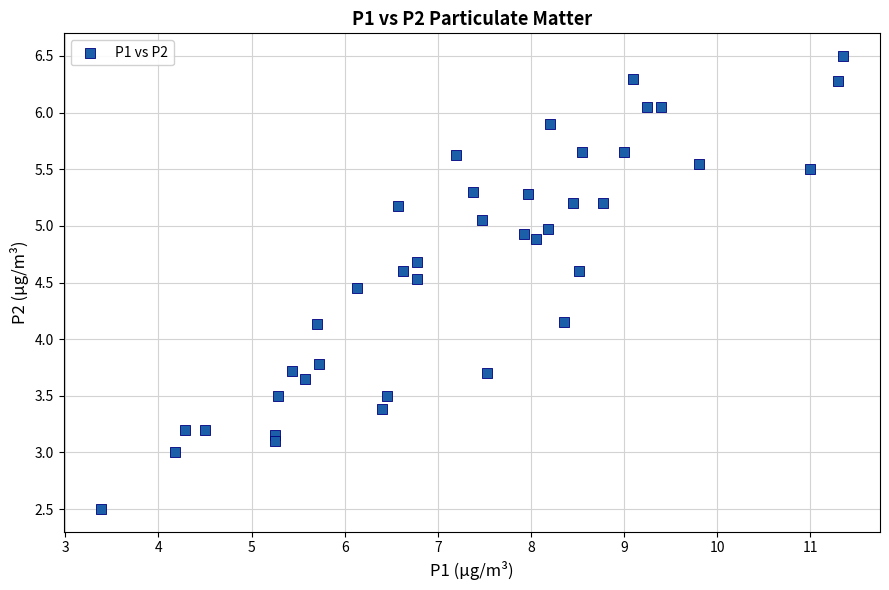

What is the range of X values (max minus min)?

8.0